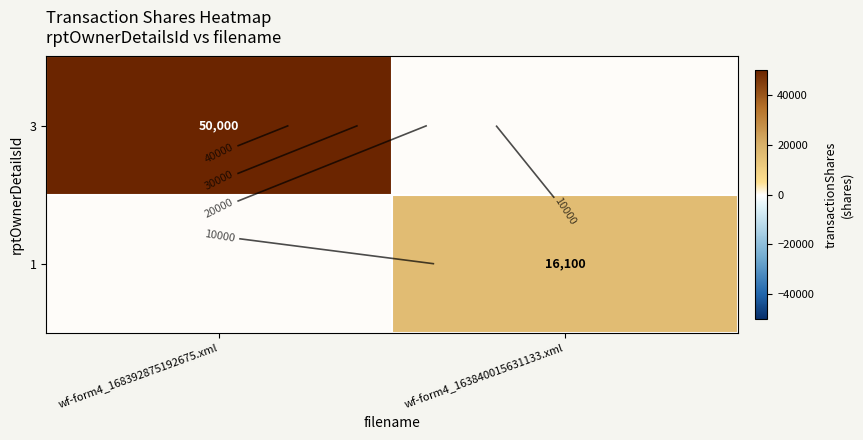

Count the number of data series in this chart.

2